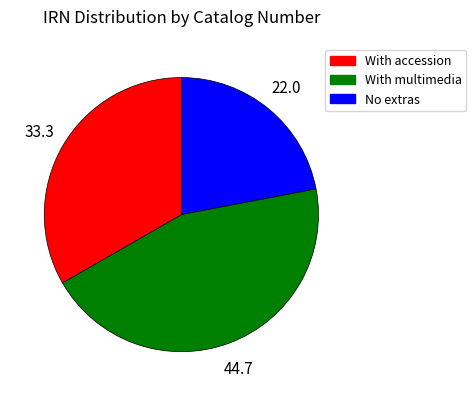

Is there a majority slice in this chart?

No